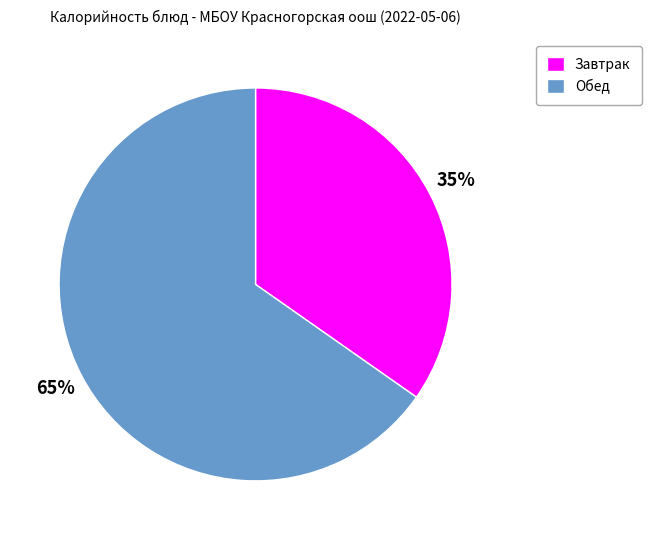

Between Обед and Завтрак, which is larger?

Обед